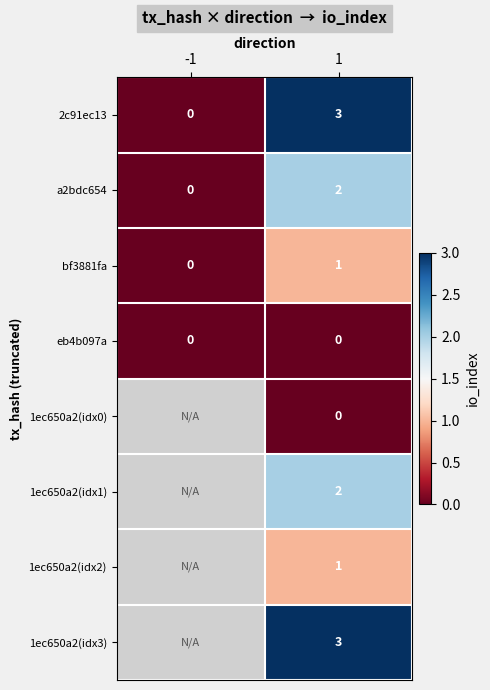

At how many categories does at least one series exceed 2?

1